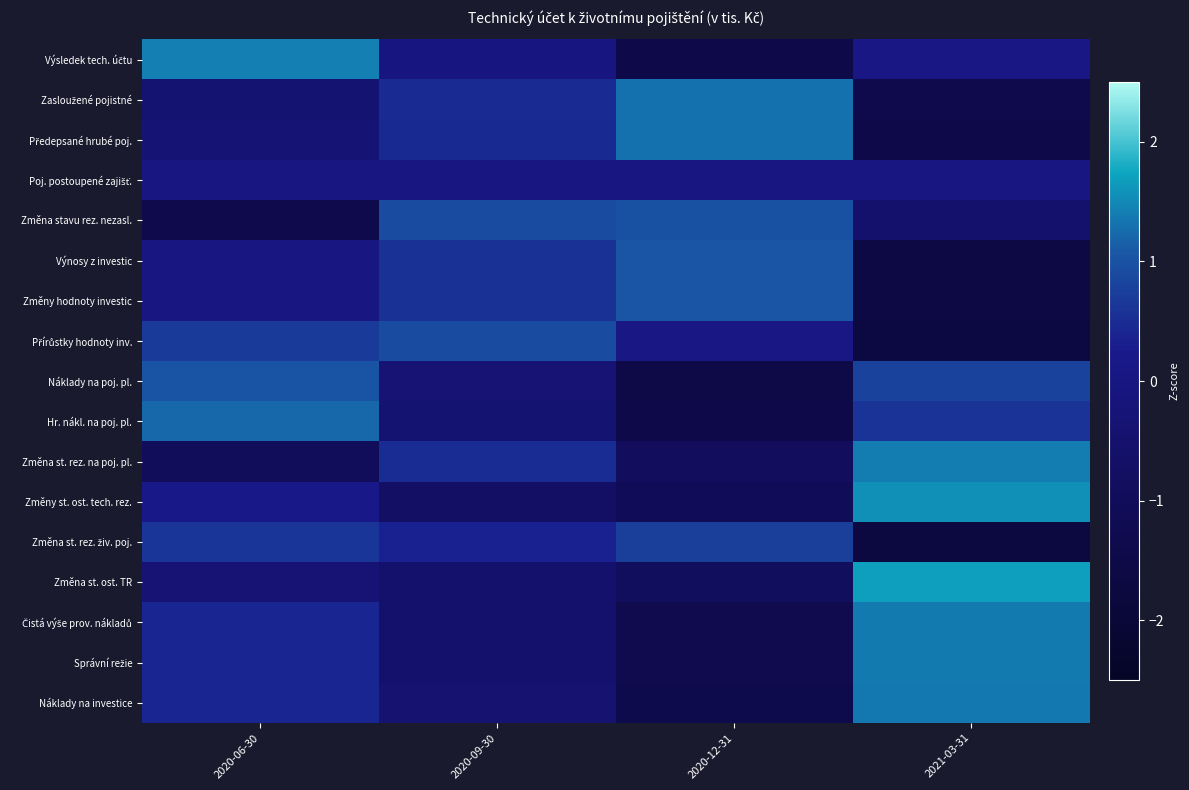

What is the total value across all series at 2020-12-31?

-4.6